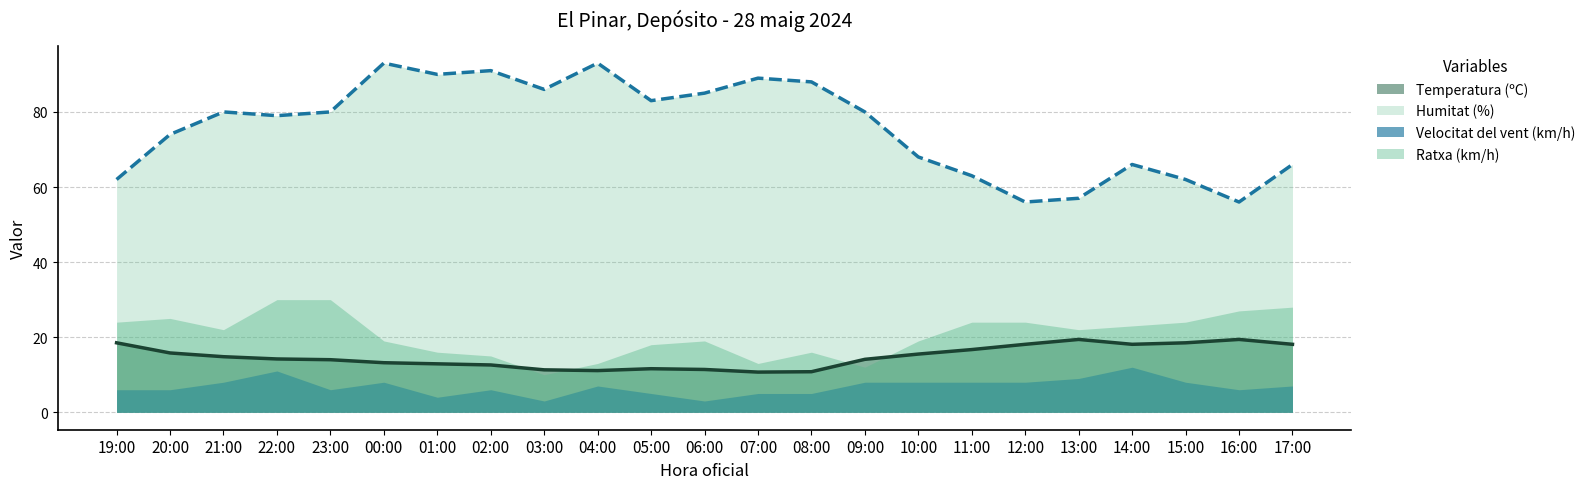

How many interior local valleys does the Humitat (%) series have?

6